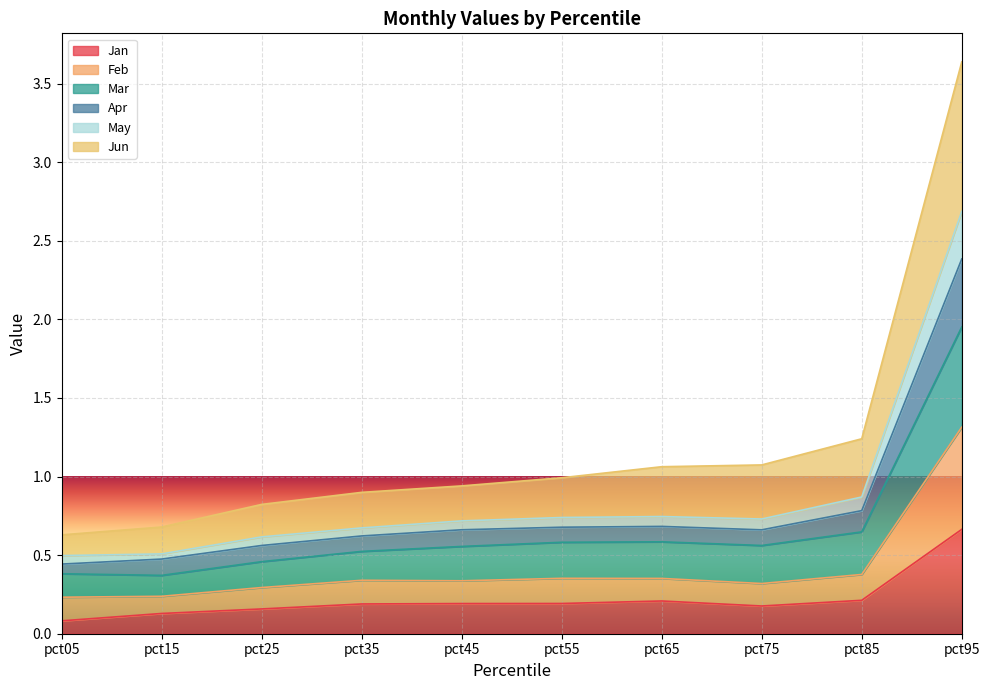

Is the value of Feb at pct05 greater than the value of Jan at pct55?

Yes